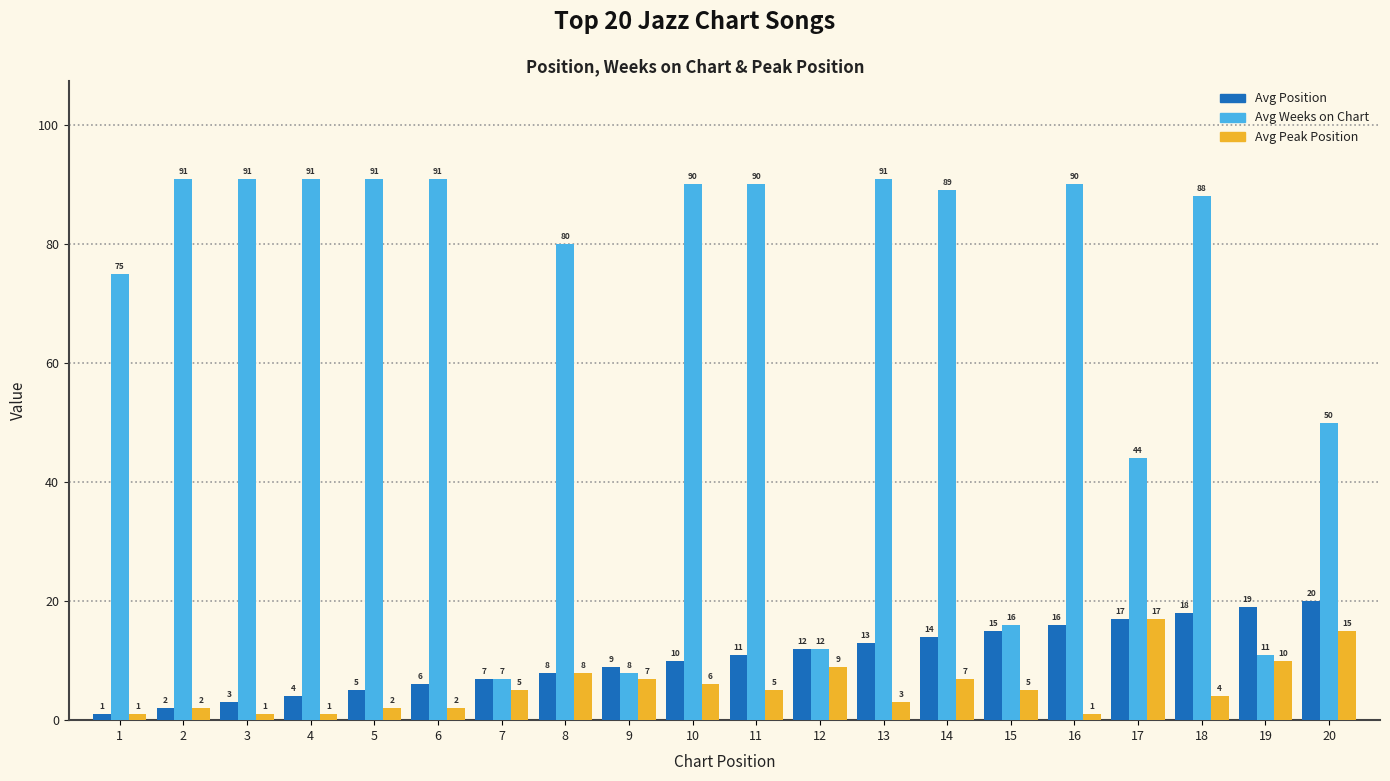

At which label is Avg Peak Position closest to 9?

12